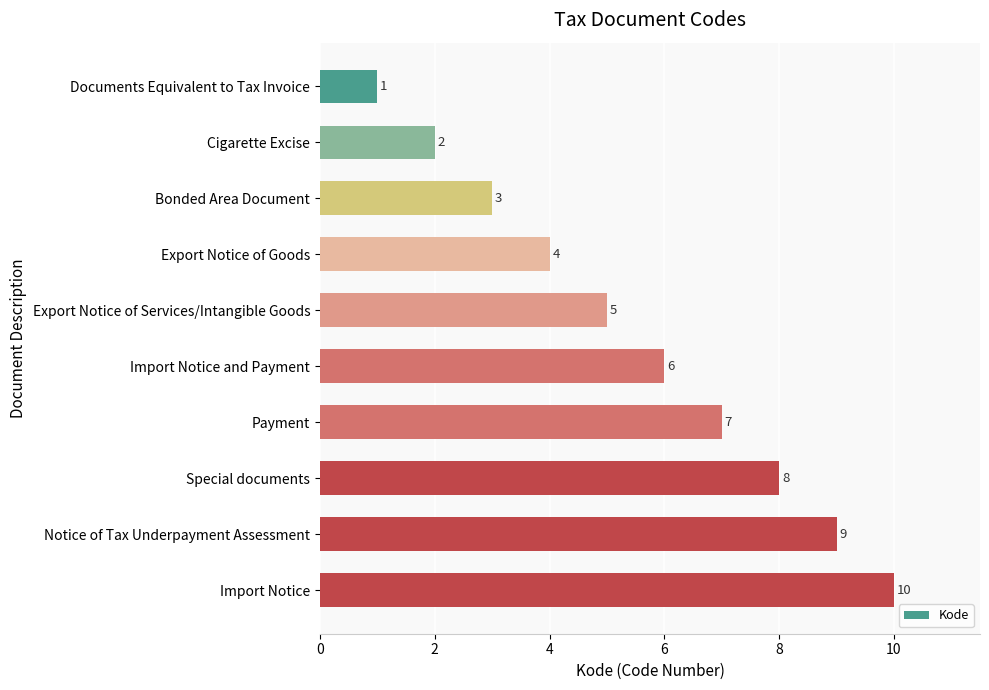

What is the greatest value displayed?

10